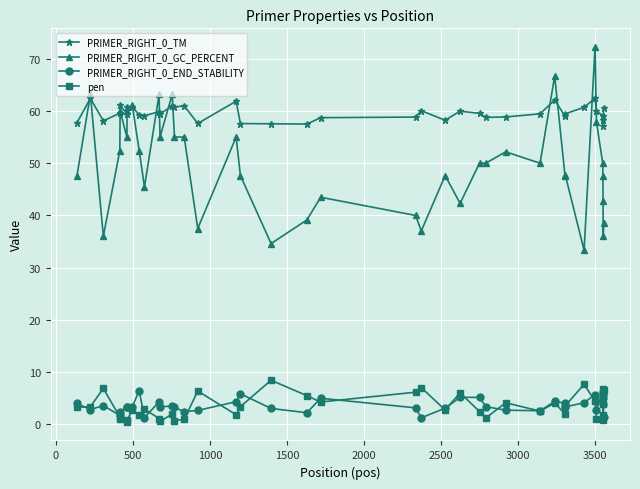

What is the greatest value displayed?

72.2